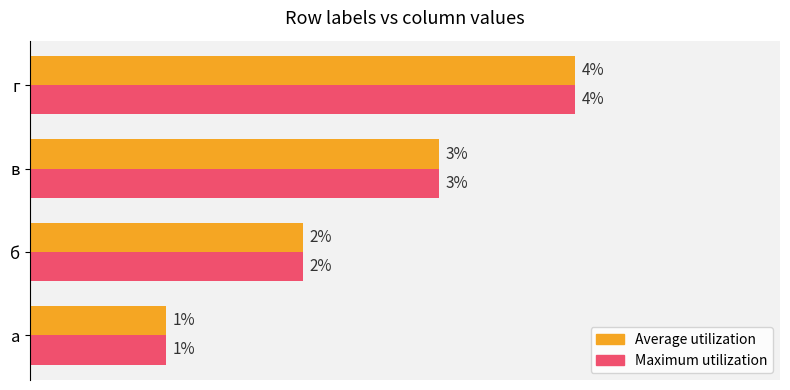

What are all the series names shown in the legend?

Average utilization, Maximum utilization